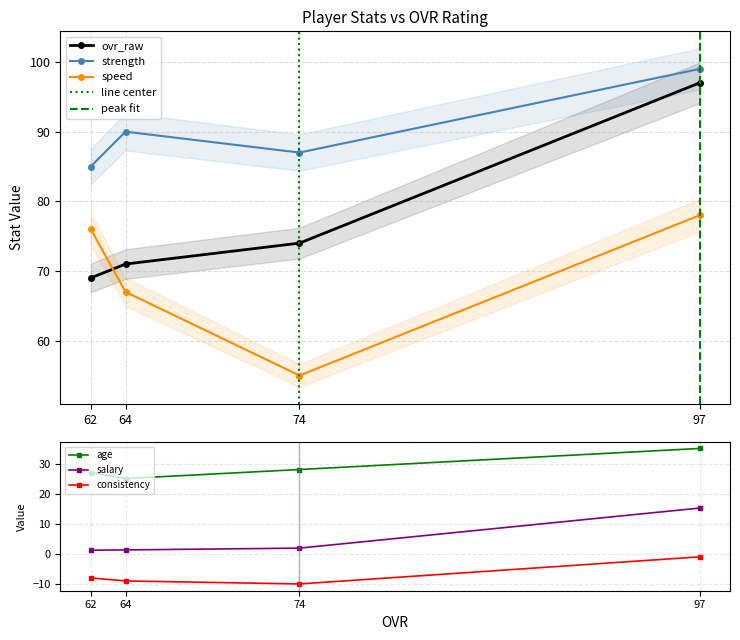

Read the speed value at 62.

76